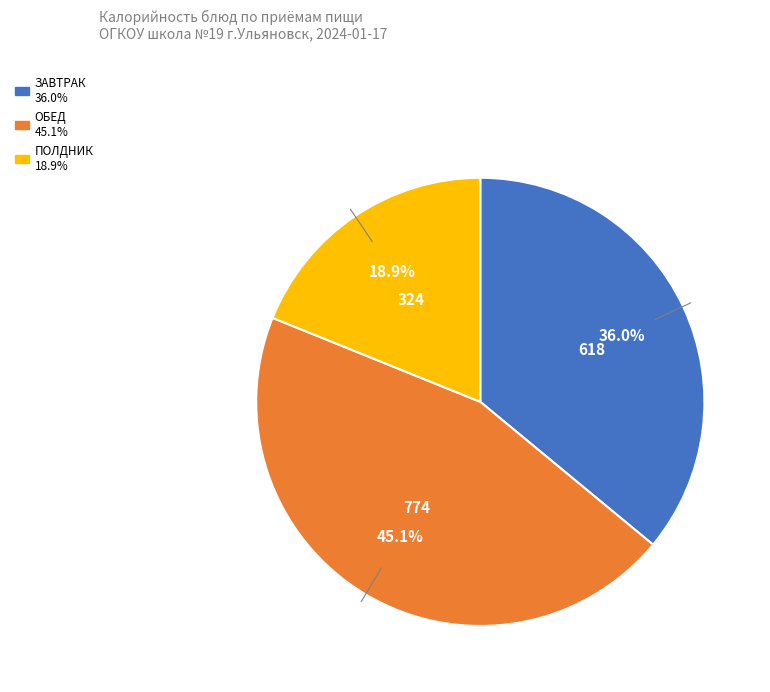

Is there any slice that represents more than half of the pie?

No